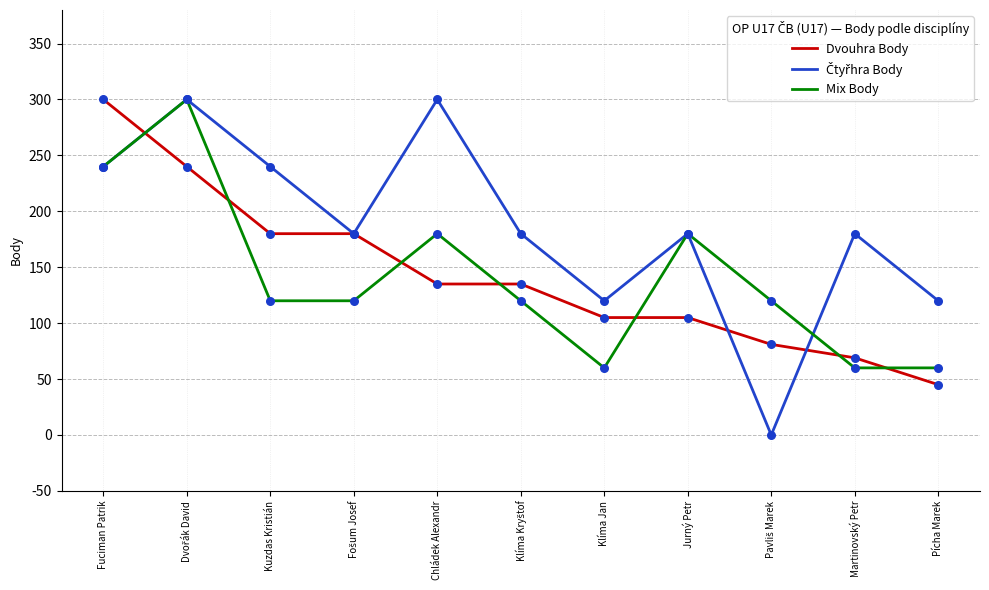

Is the value of Dvouhra Body at Chládek Alexandr greater than the value of Mix Body at Fuciman Patrik?

No